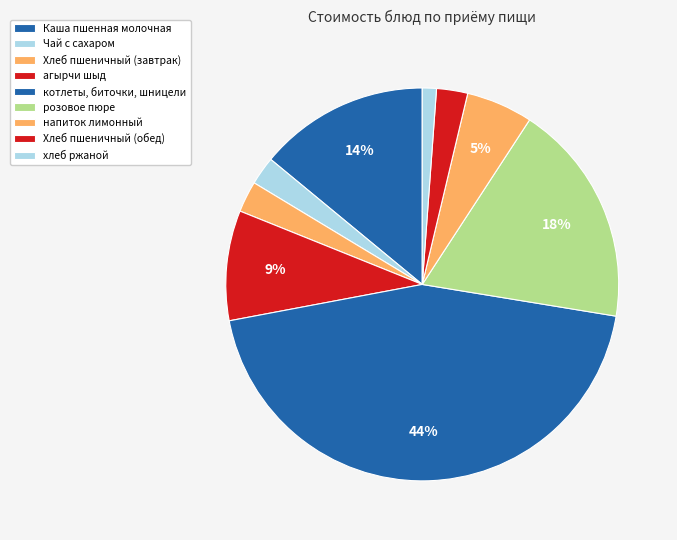

Count the number of slices in the pie.

9